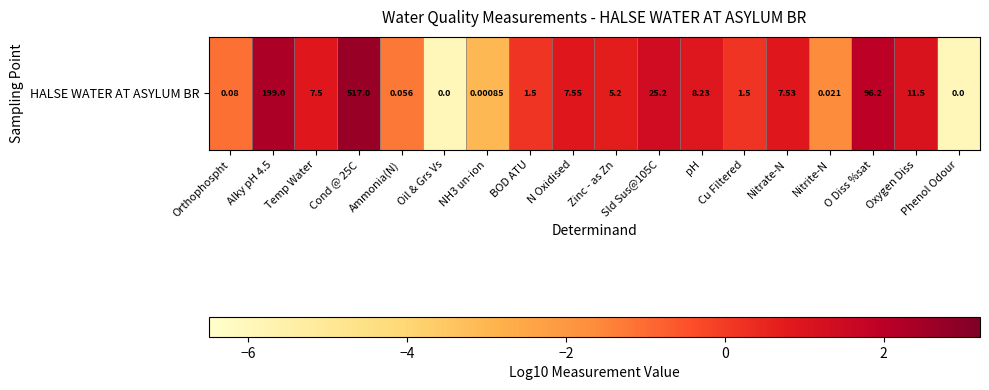

Is it true that the value at pH is 0.9?

True